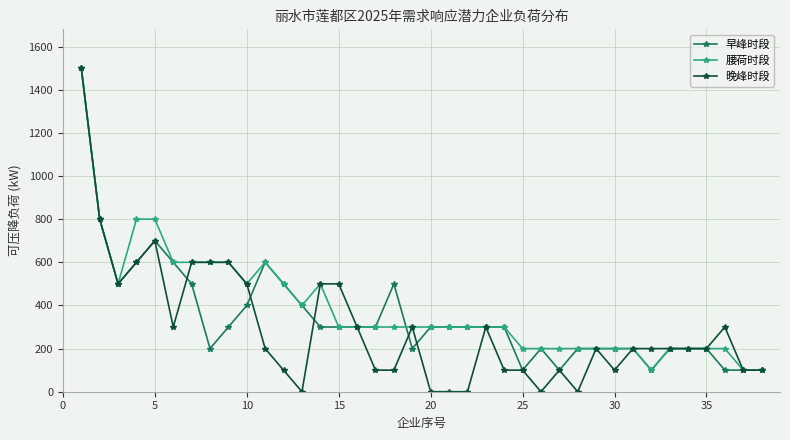

What is the greatest value displayed?

1500